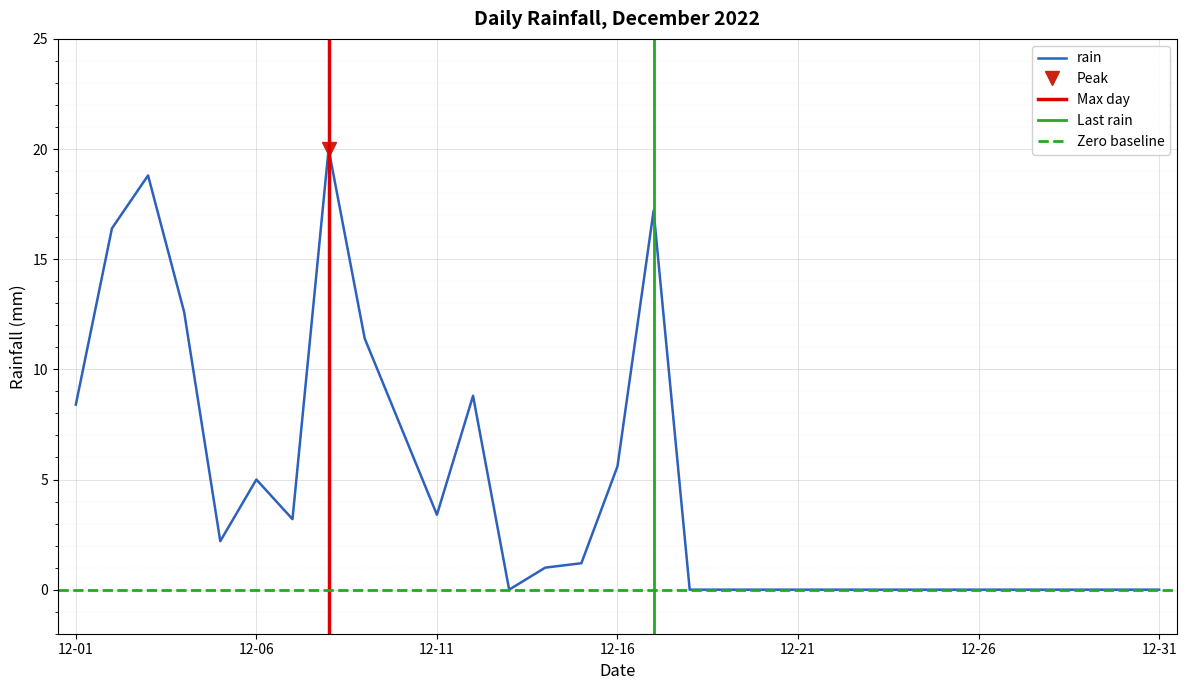

Approximately how many times larger is the value at 2022-12-03 compared to 2022-12-07?

5.9